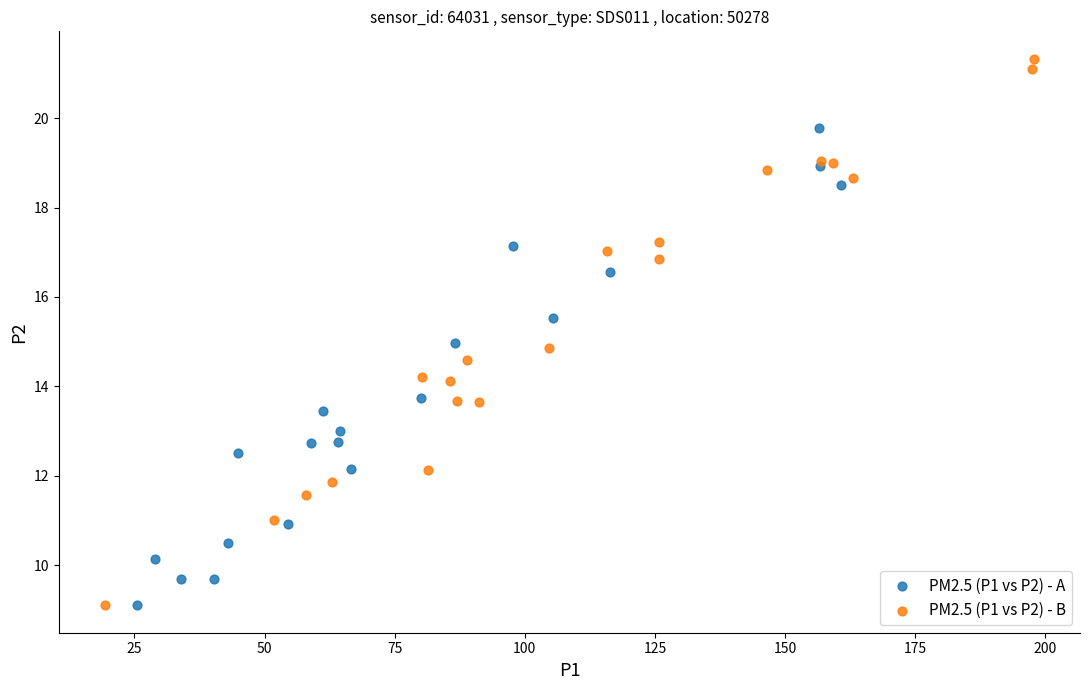

Which series has the largest Y range (max minus min)?

PM2.5 (P1 vs P2) - B